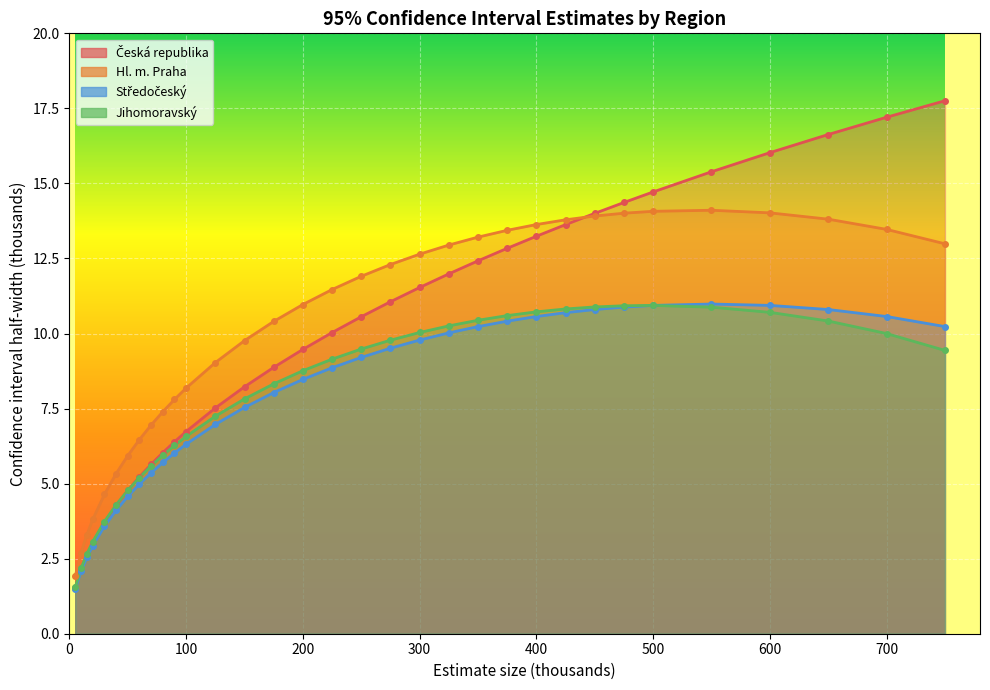

What is the difference between the second highest and second lowest values in the Hl. m. Praha series?

11.4